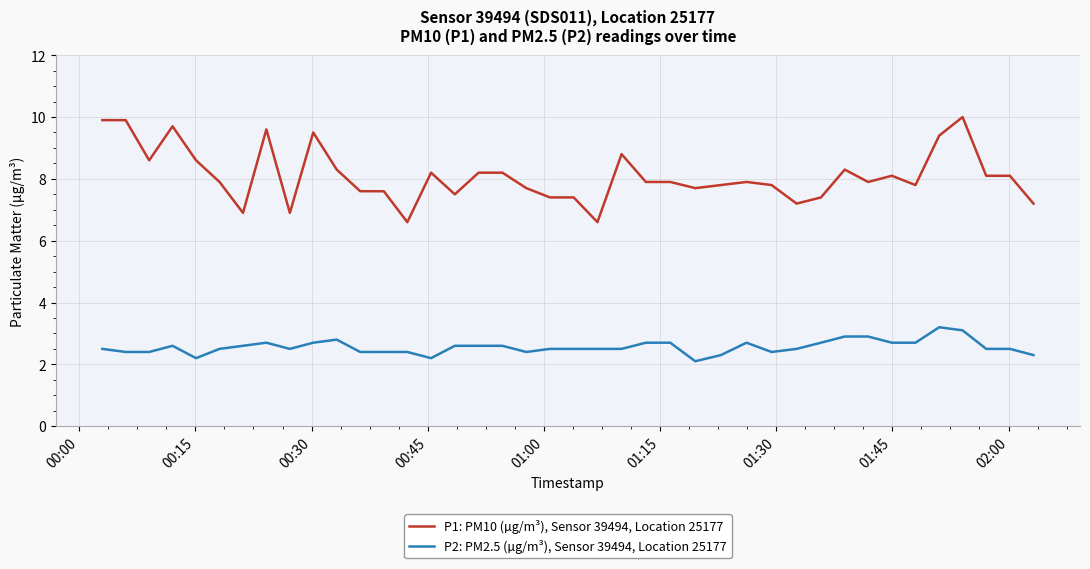

Which series has the largest range (max minus min)?

P1: PM10 (µg/m³), Sensor 39494, Location 25177